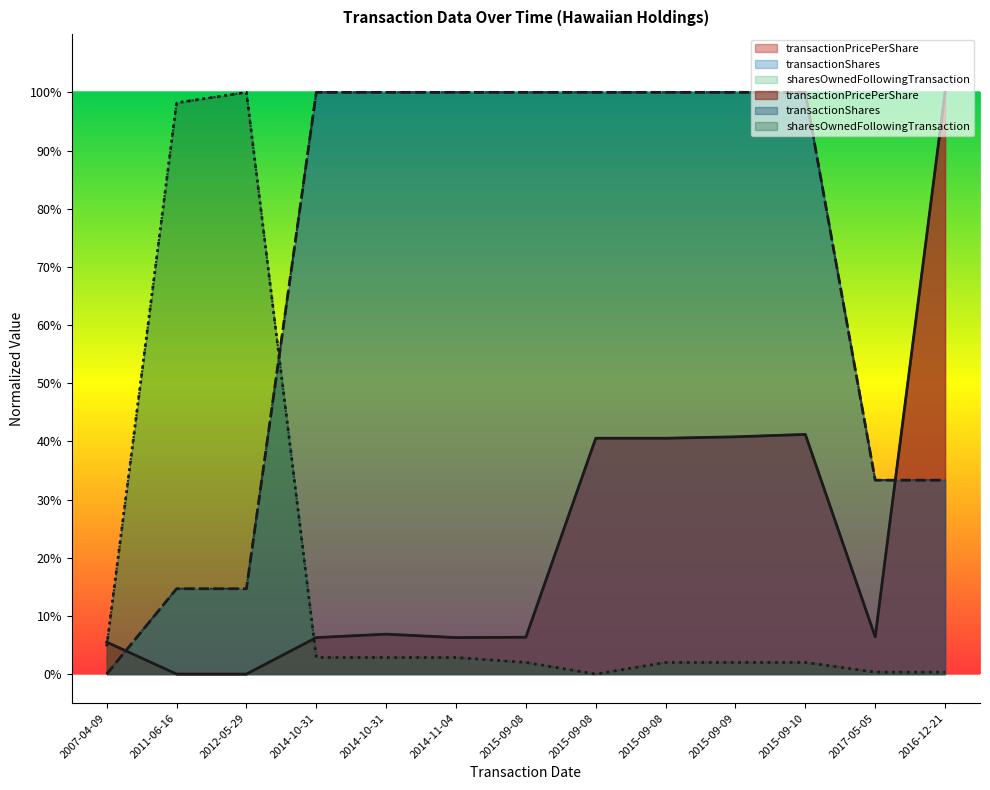

What are all the series names shown in the legend?

transactionPricePerShare, transactionShares, sharesOwnedFollowingTransaction